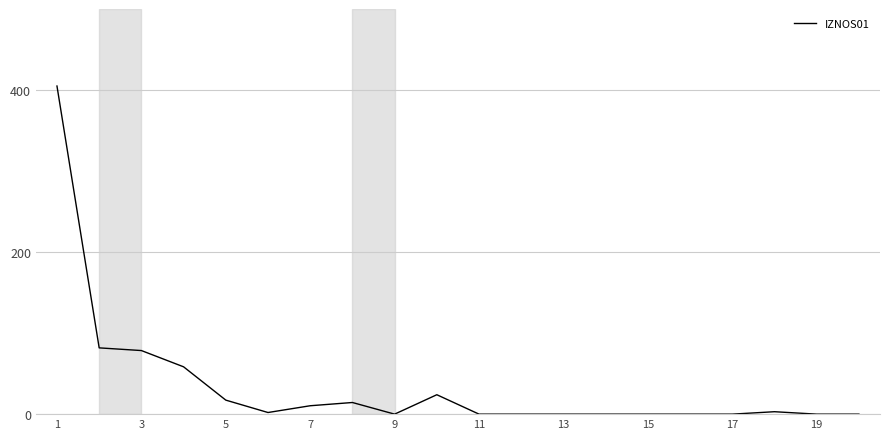

What is the difference between the maximum and minimum values?

404.9